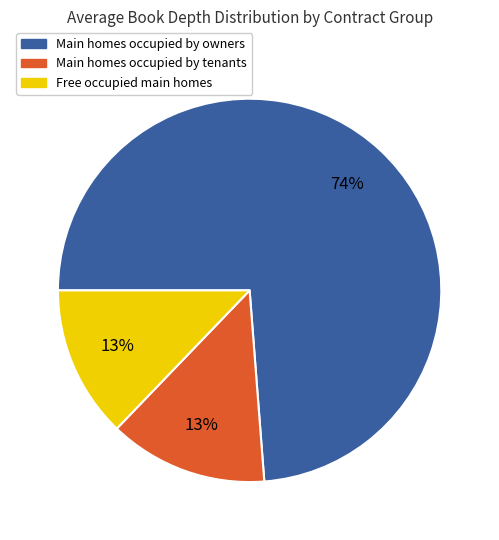

To the nearest percent, what is the average slice percentage?

33%